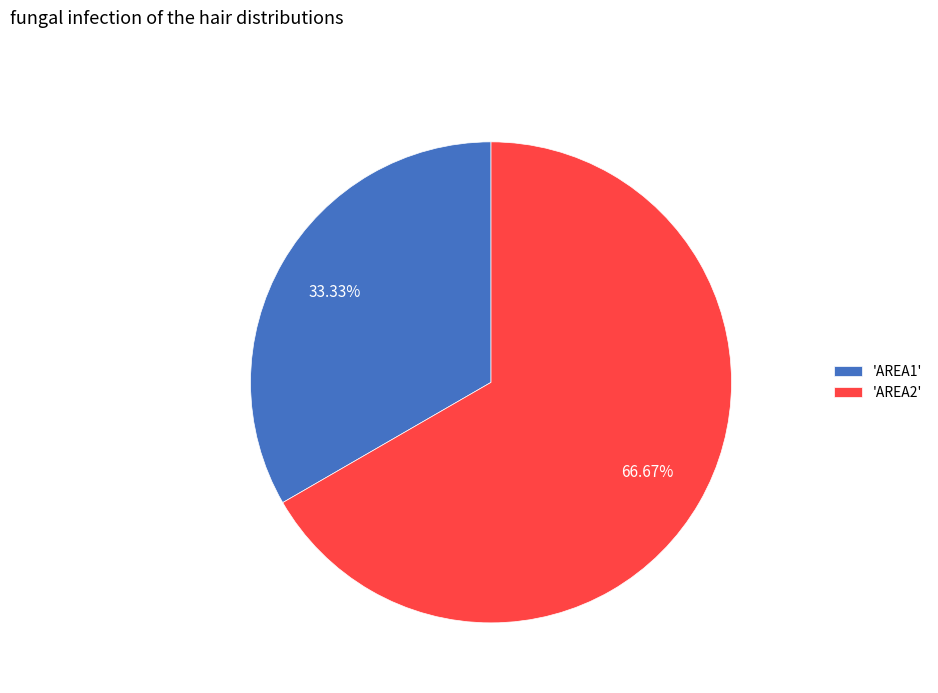

Between 'AREA2' and 'AREA1', which is larger?

'AREA2'